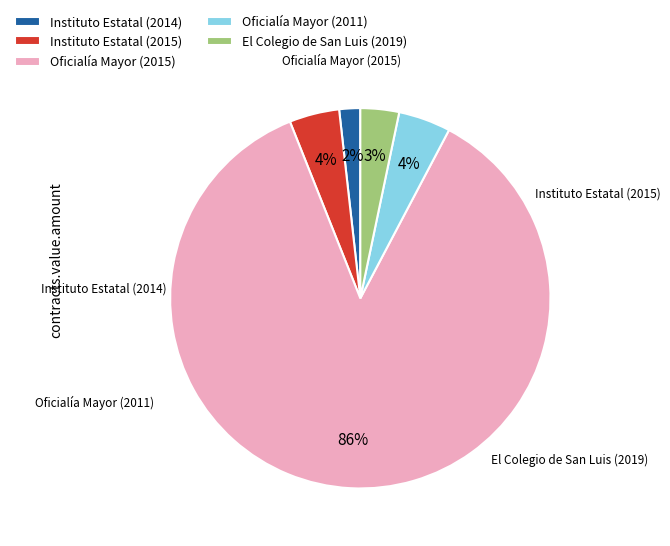

Is it true that Oficialía Mayor (2011) is 4% of the pie?

True